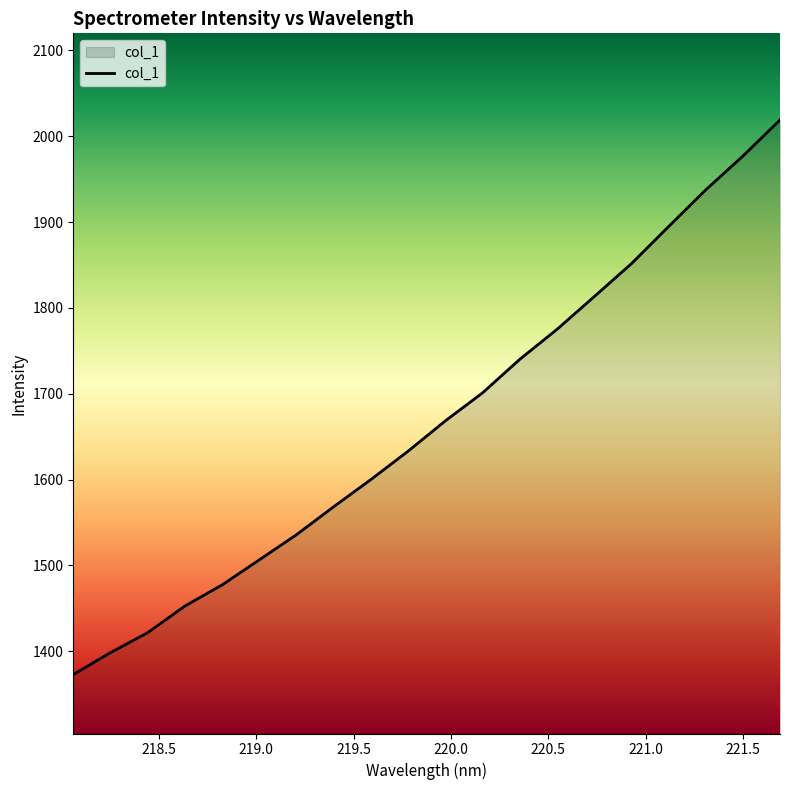

What is the greatest value displayed?

2018.9